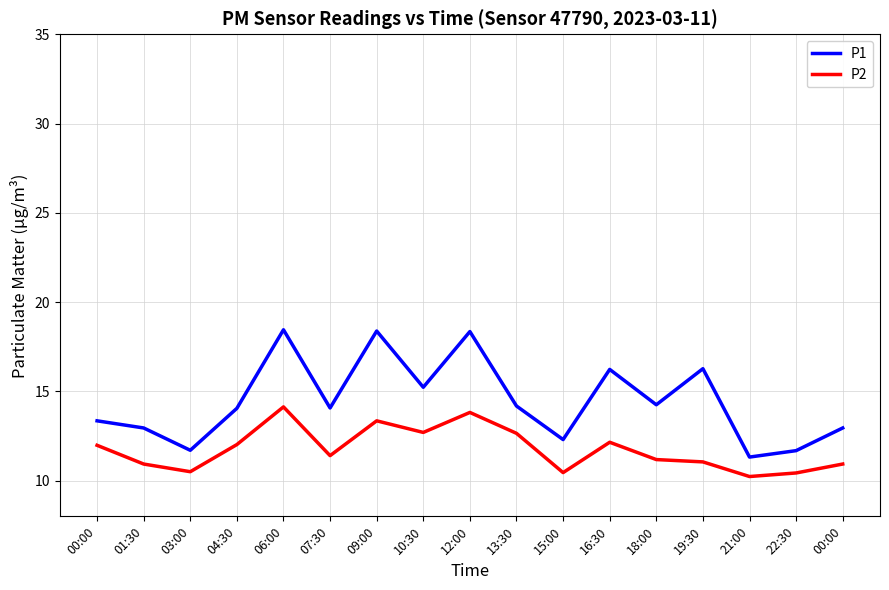

Where is the first local minimum for P1?

03:00